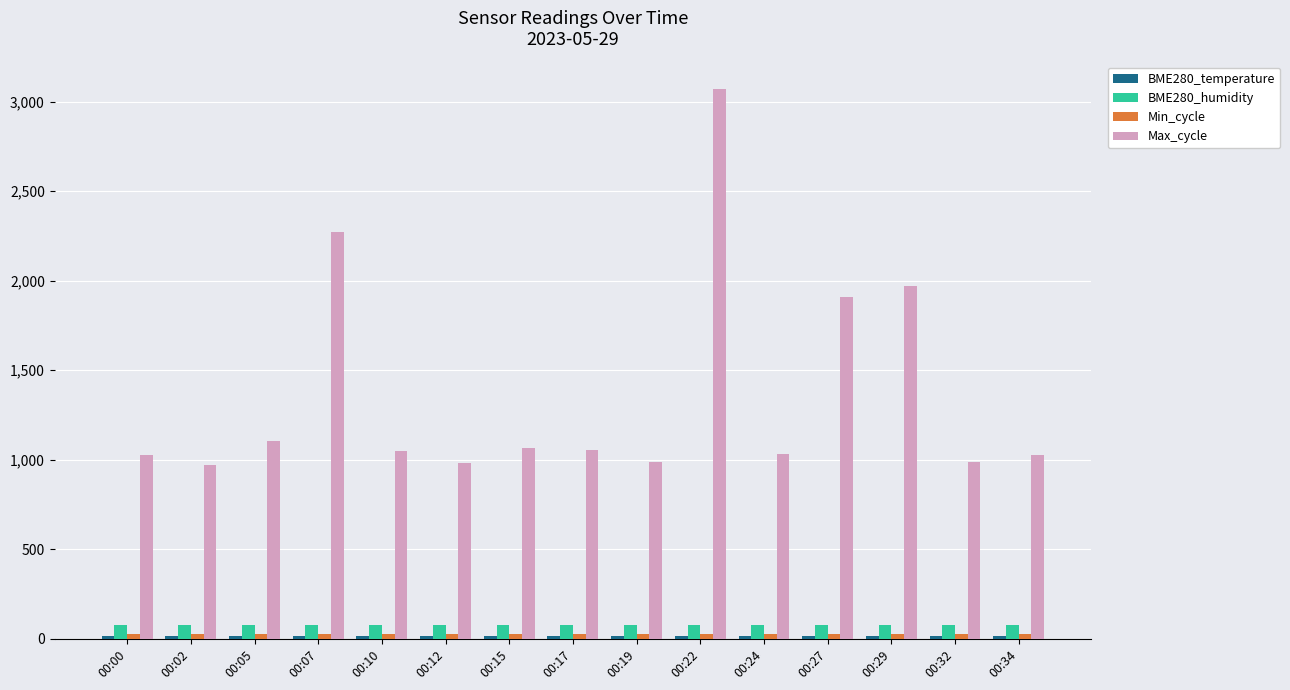

Does the chart contain stacked bars?

No